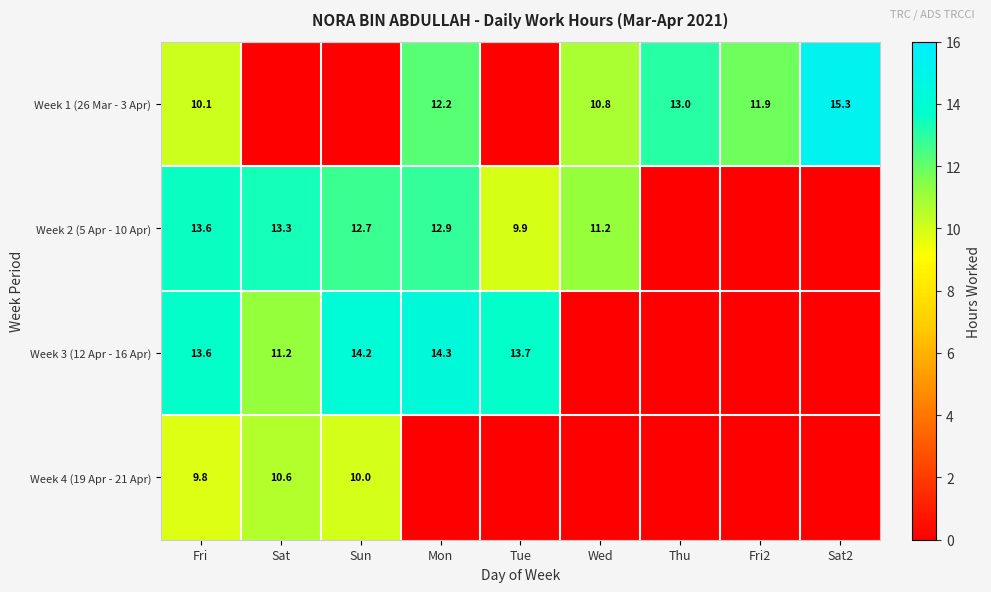

Is it true that Week 1 (26 Mar - 3 Apr) equals 11.9 at Fri2?

True